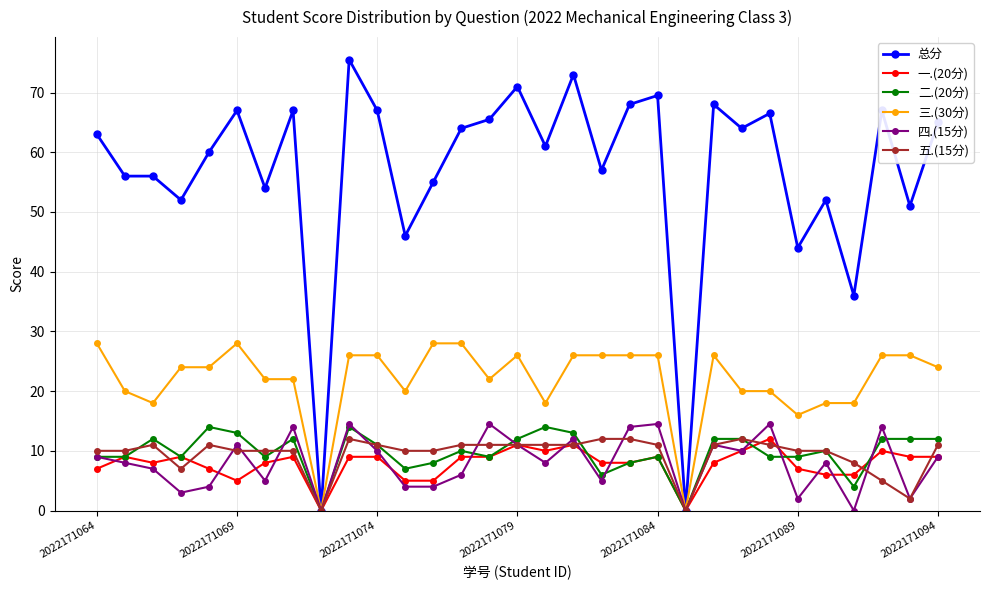

What is the difference between the second highest and second lowest values in the 总分 series?

73.0